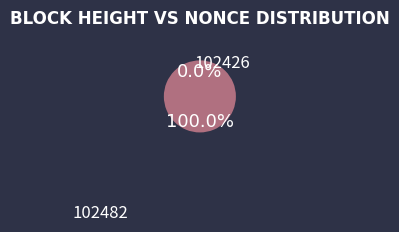

Does any single category account for the majority?

Yes